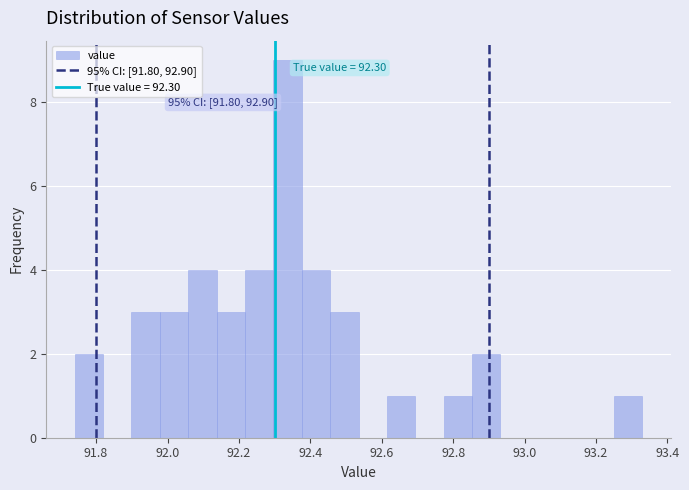

Read against the x-axis, roughly where is the centre of the tallest bar?

92.34